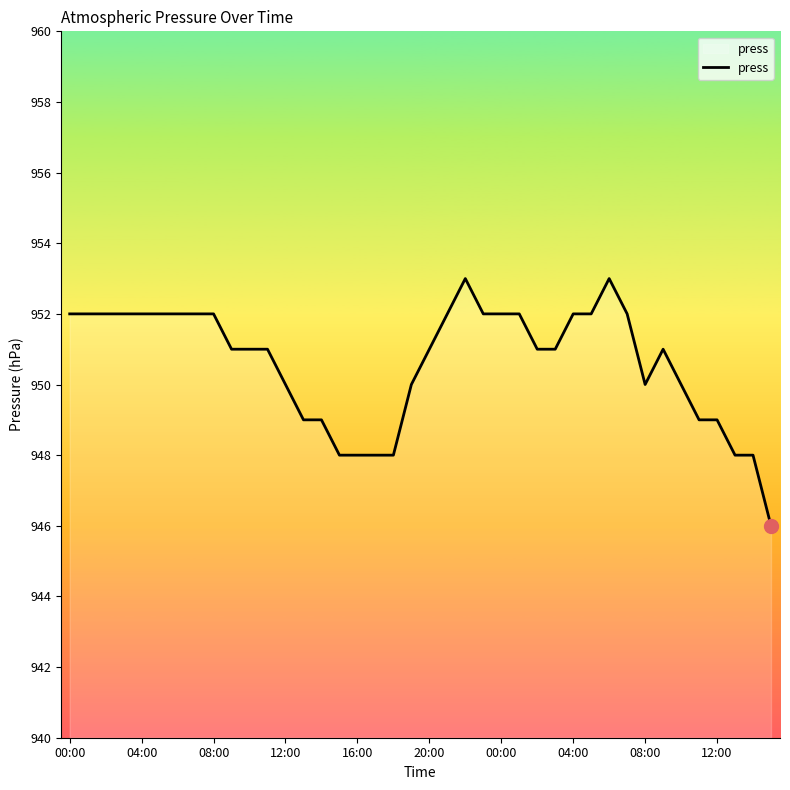

How many lines are shown in the chart?

1